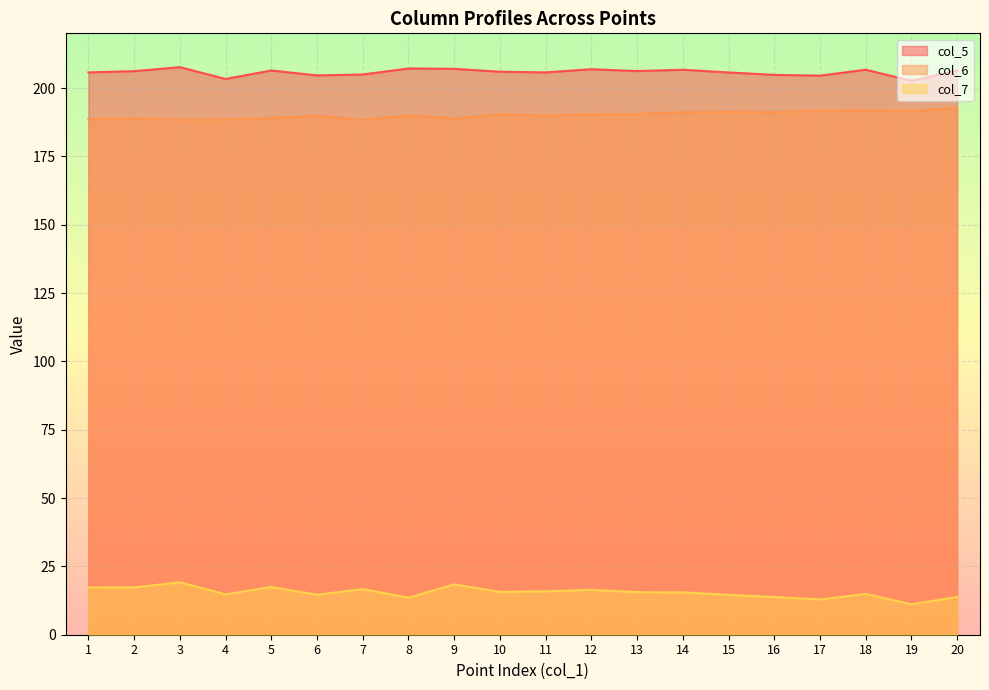

Count the number of data series in this chart.

3